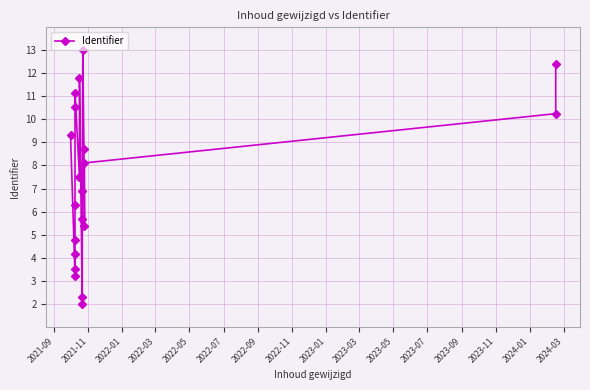

The value at 19 is 19.8. True or false?

False